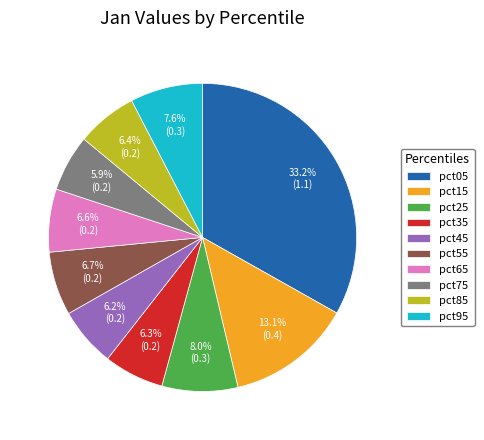

Which has a higher value, pct65 or pct25?

pct25